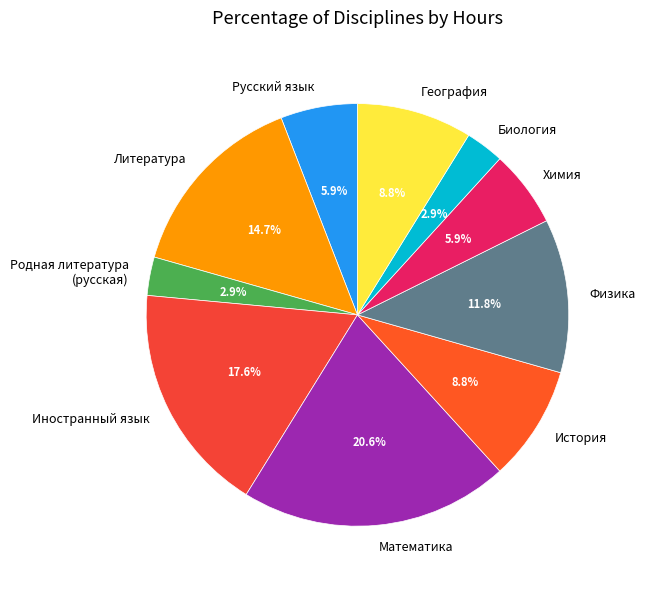

The Русский язык slice represents 12% of the pie. True or false?

False